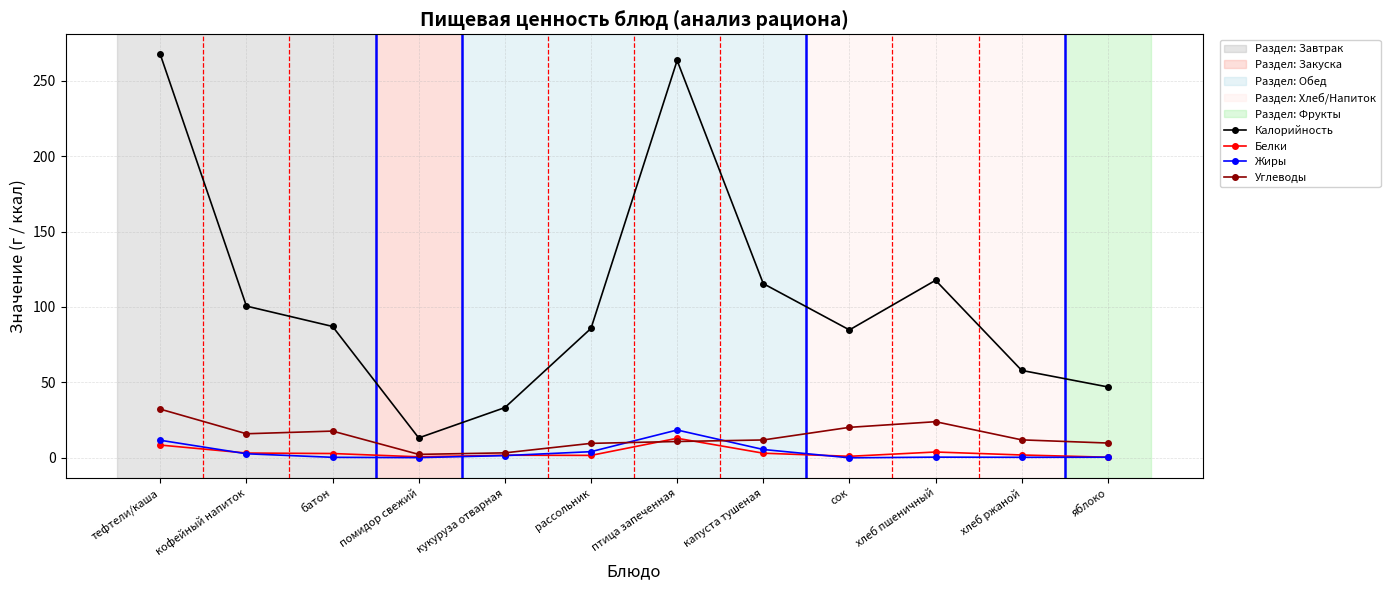

What is the total value across all series at тефтели/каша?

319.8